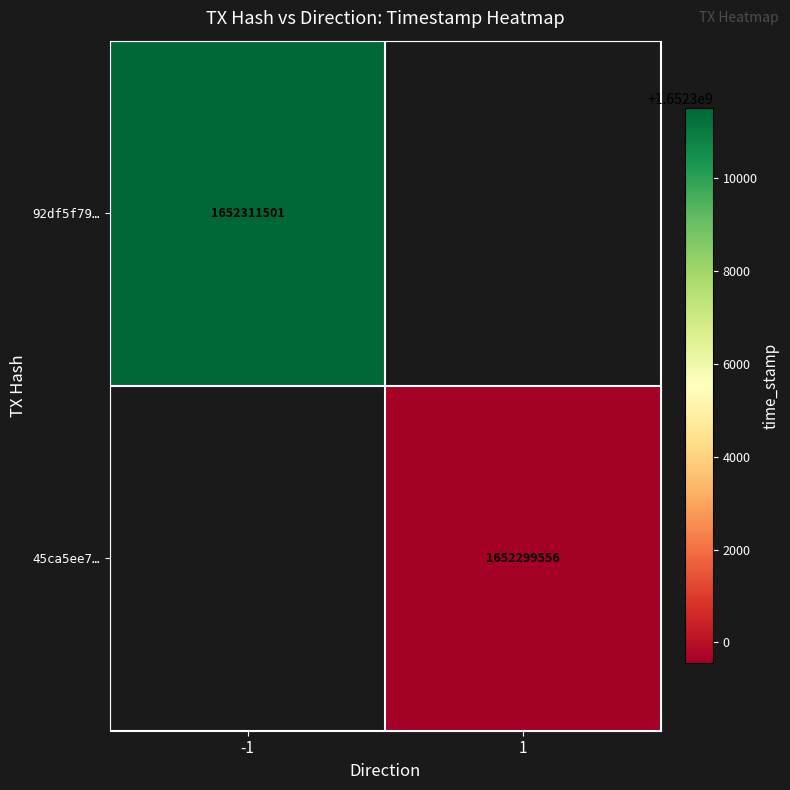

The value of 92df5f79… at -1 is 1652311501. True or false?

True